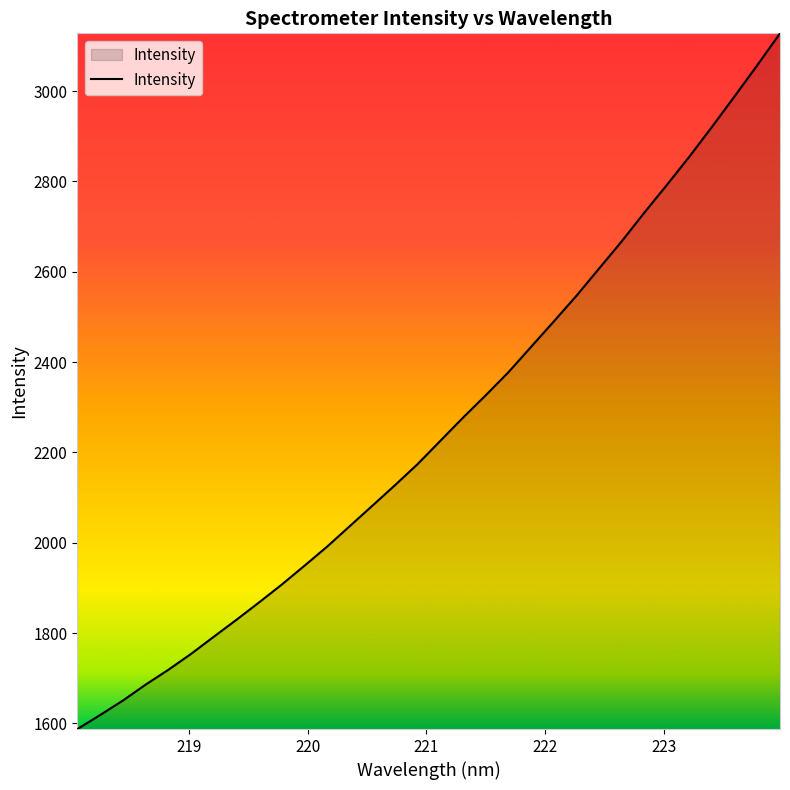

What is the difference between the maximum and minimum values?

1540.5